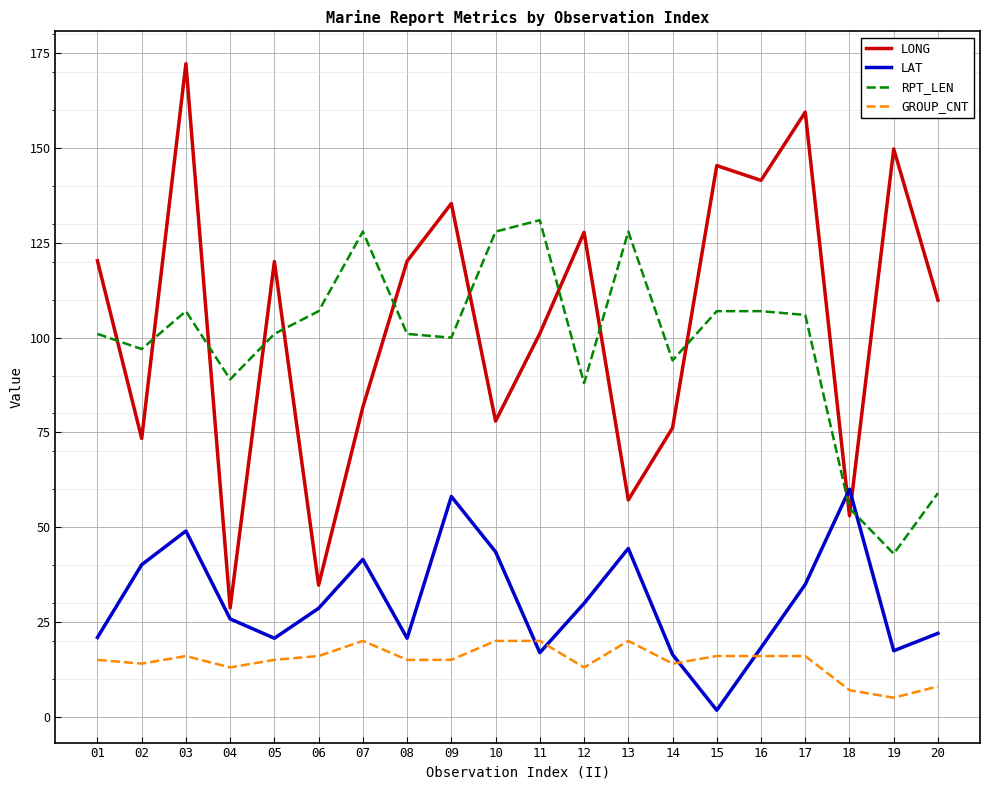

Which series has the largest range (max minus min)?

LONG